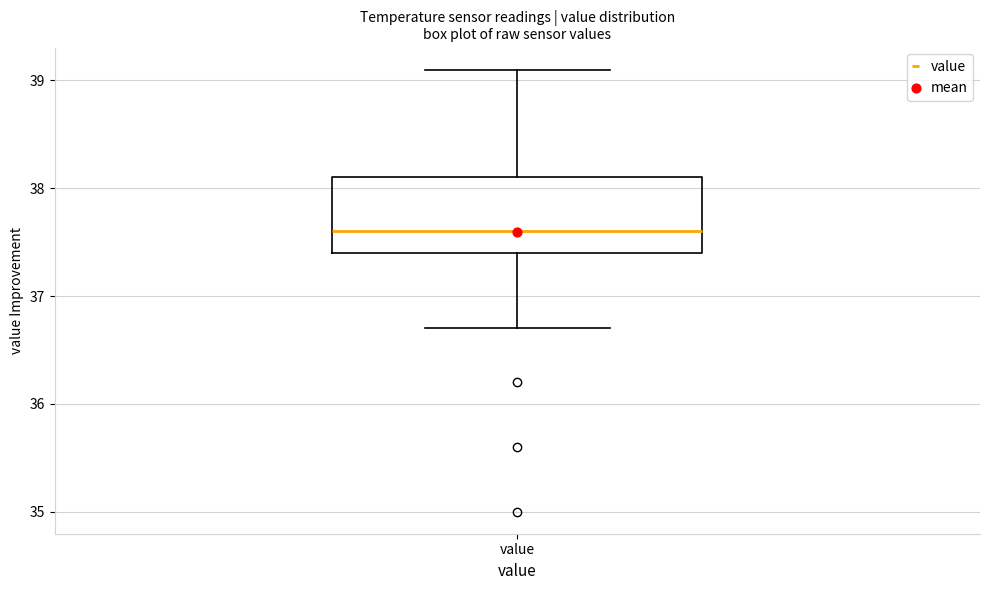

Read this box plot against the y-axis: the position of the median line, the range covered by the box, and the ends of both whiskers. The values are not printed on the chart, so give them approximately, as read against the axis.

median 37.6, box 37.4 to 38.1, whiskers 36.7 to 39.1